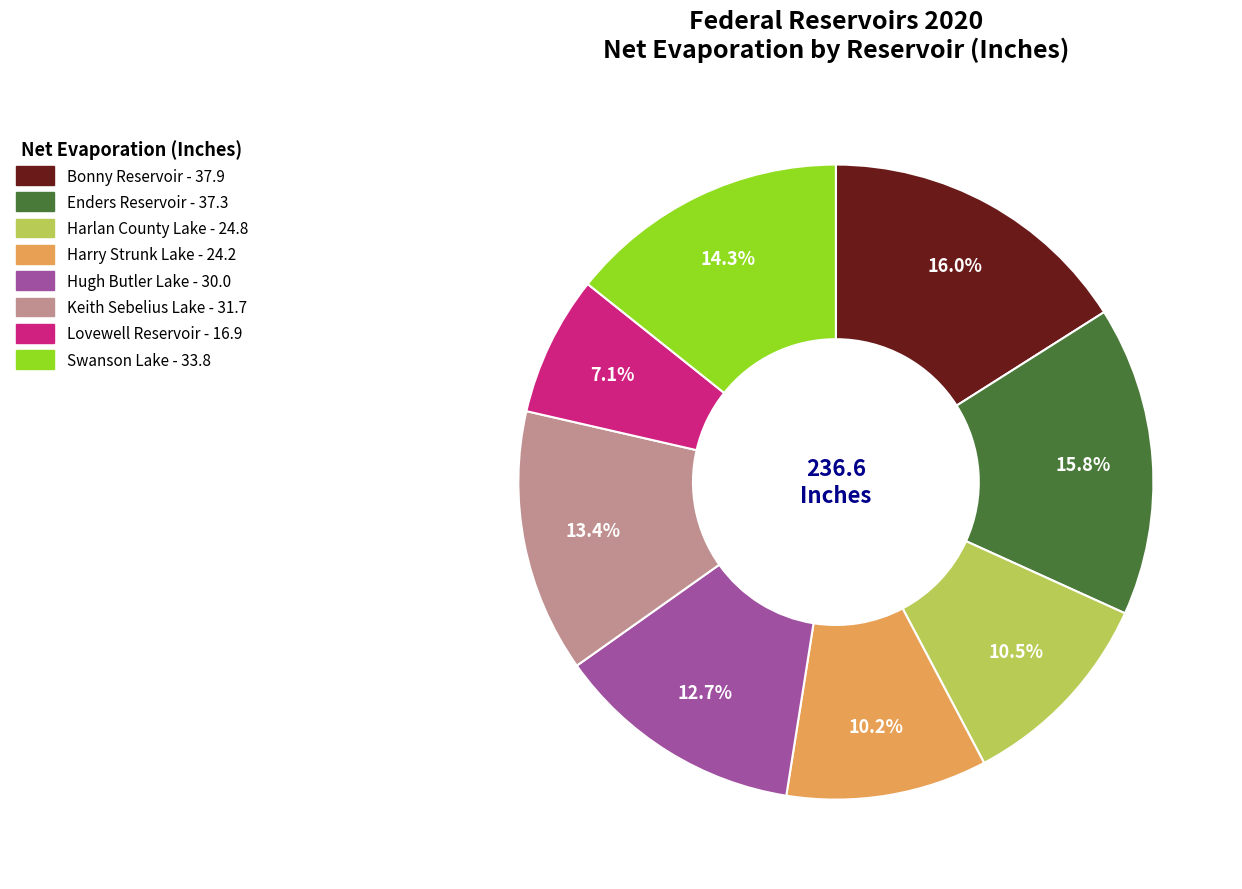

Does Bonny Reservoir represent more than half of the total?

No